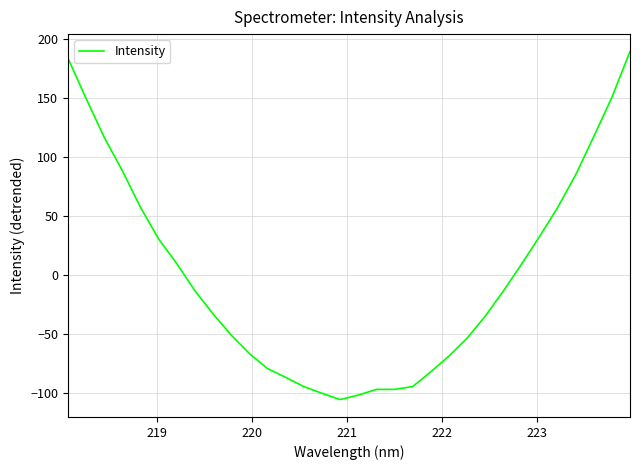

What is the smallest value displayed?

-105.6